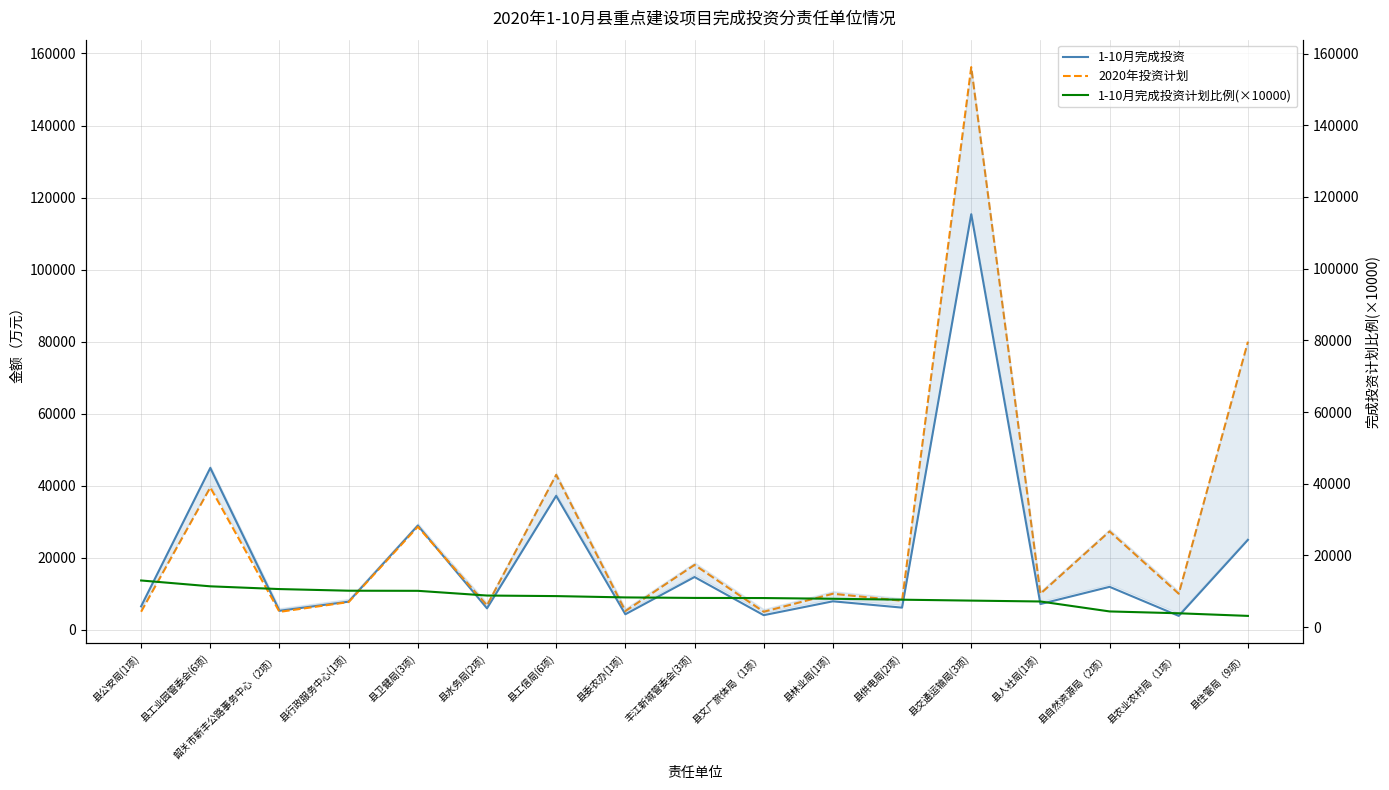

In 2020年投资计划, how many points are lower than both neighbors (excluding endpoints)?

7